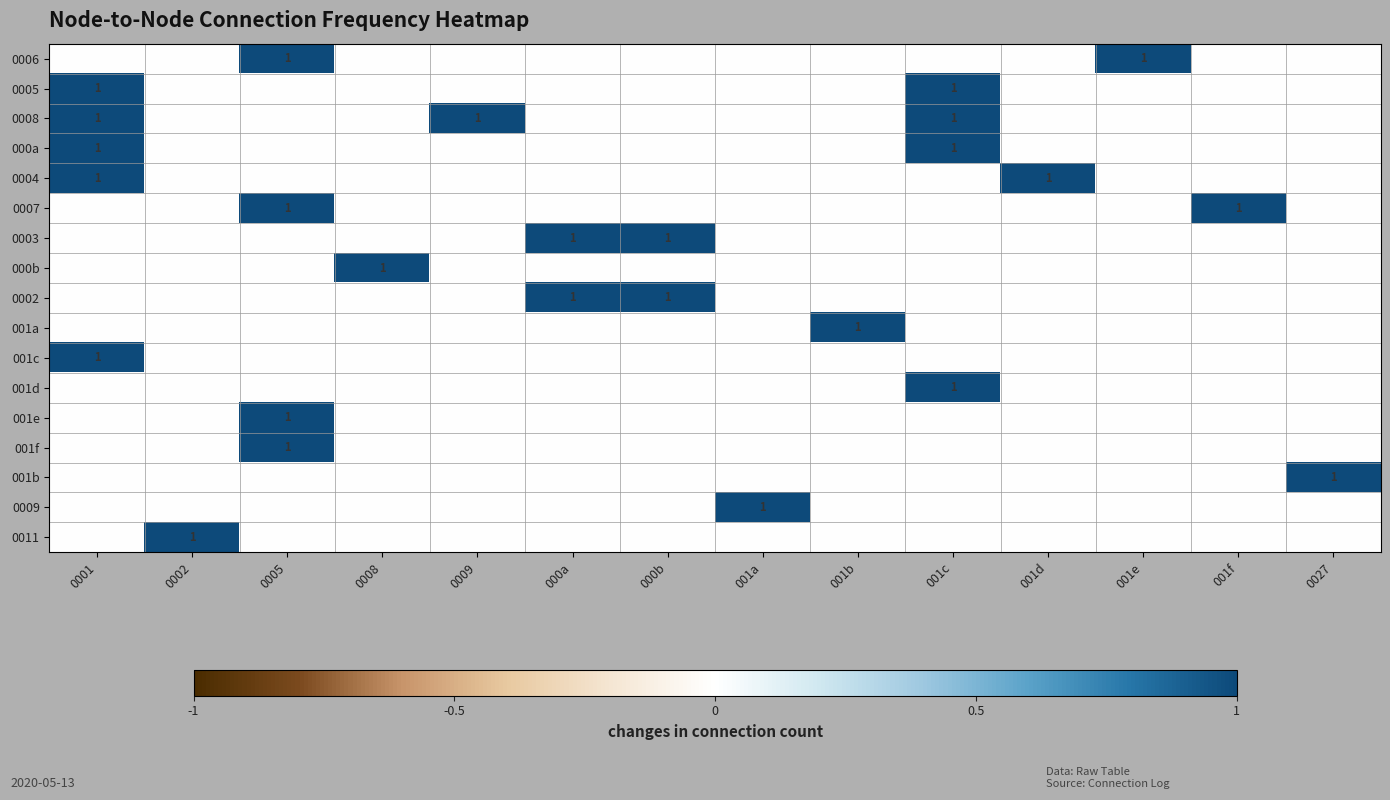

True or false: 0008 has a value of 0 at 001c.

False